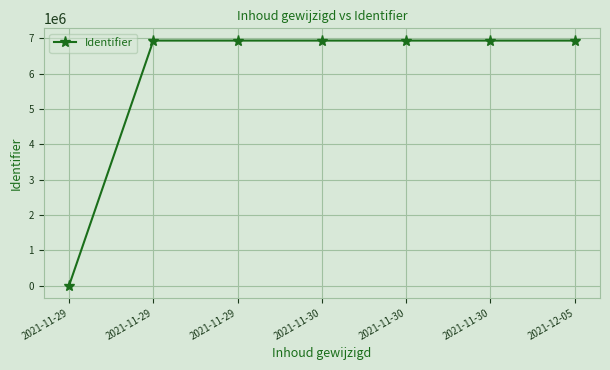

At which label is the value closest to 3469208?

2021-11-29